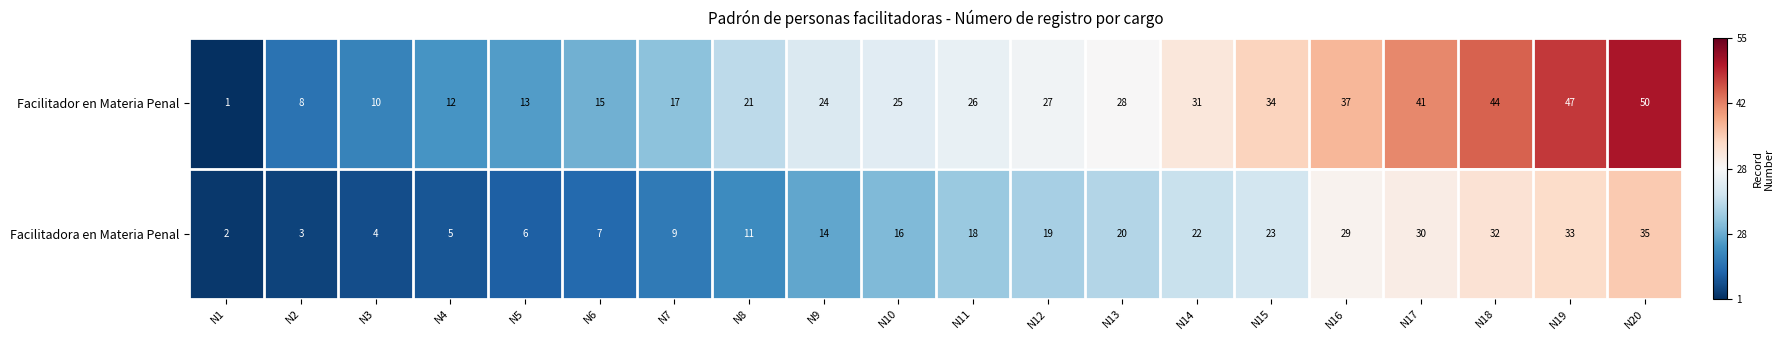

How many data points in Facilitadora en Materia Penal are less than 18?

10